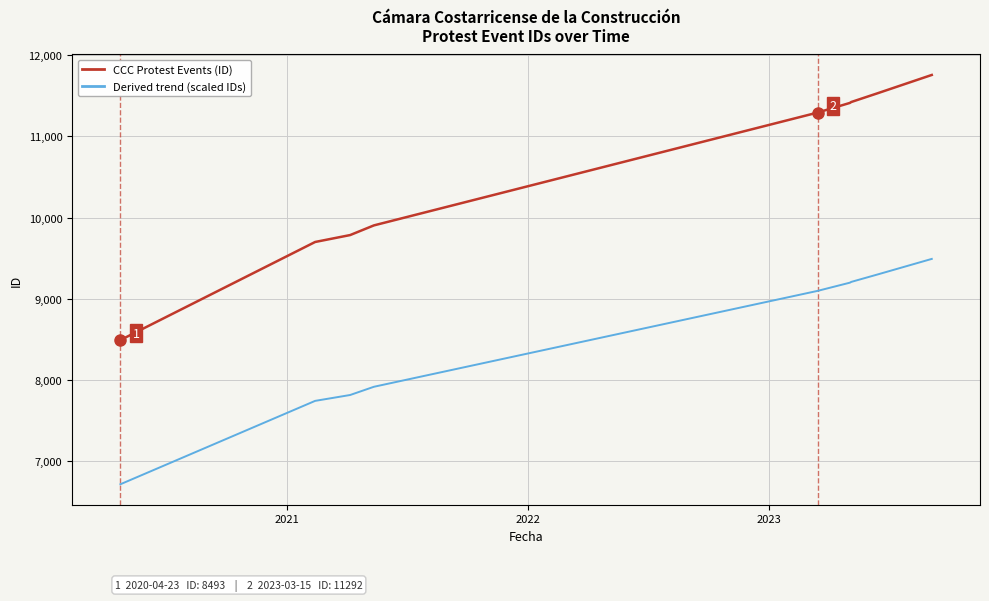

At how many categories does at least one series exceed 7853?

9